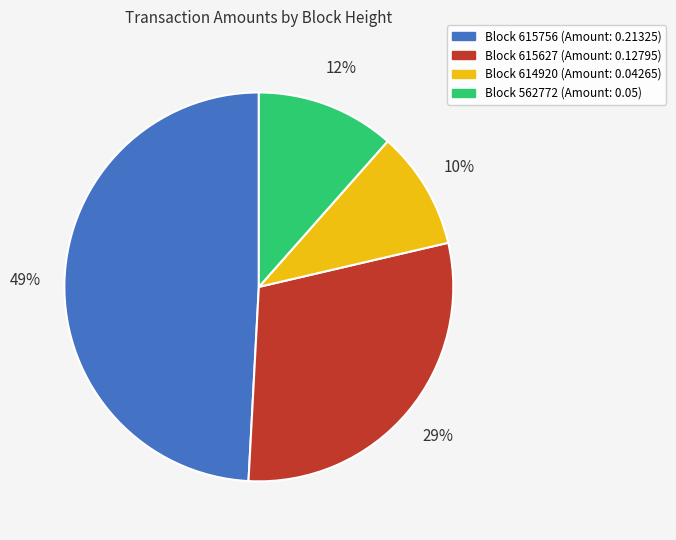

Is there a majority slice in this chart?

No